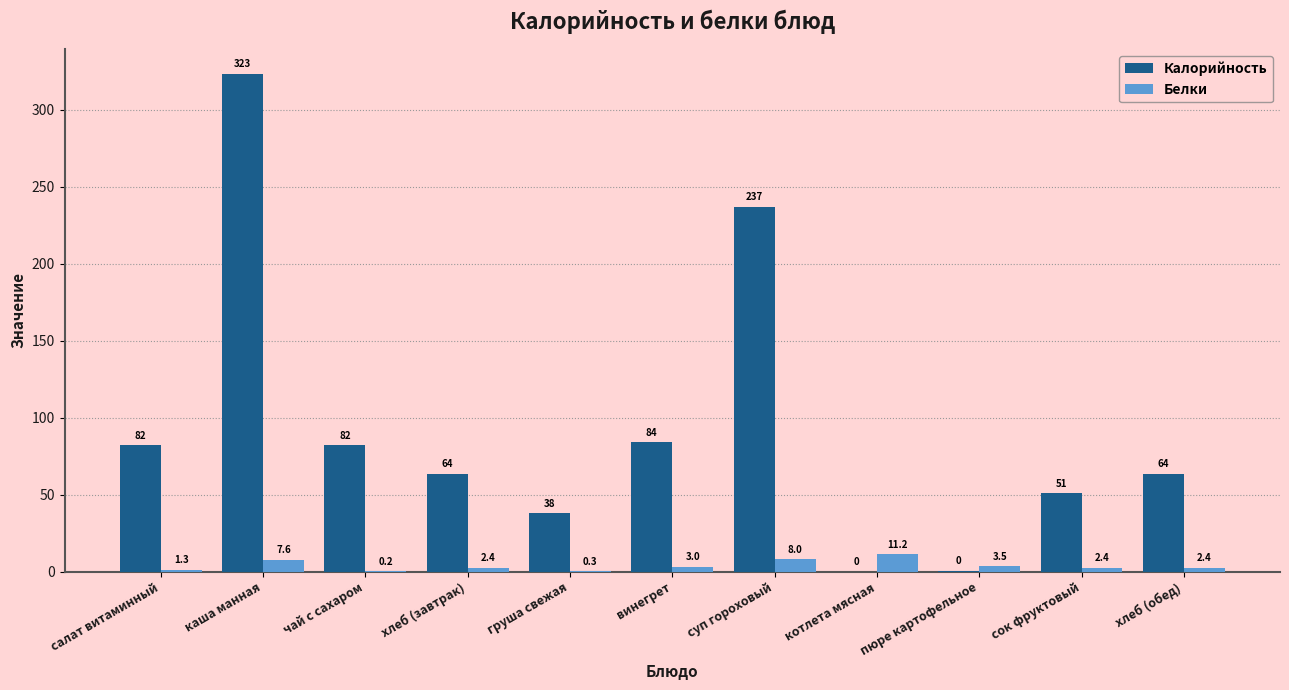

What is the sum of the Калорийность values at суп гороховый and сок фруктовый?

288.0